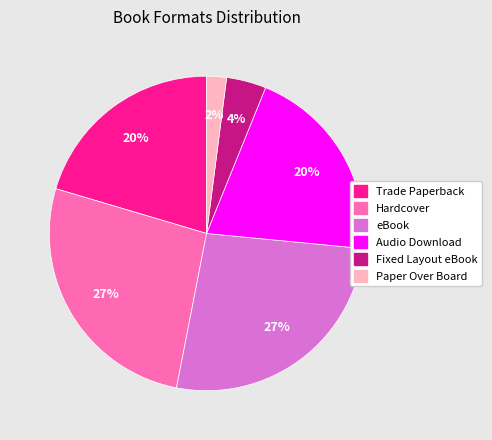

Is there any slice that represents more than half of the pie?

No